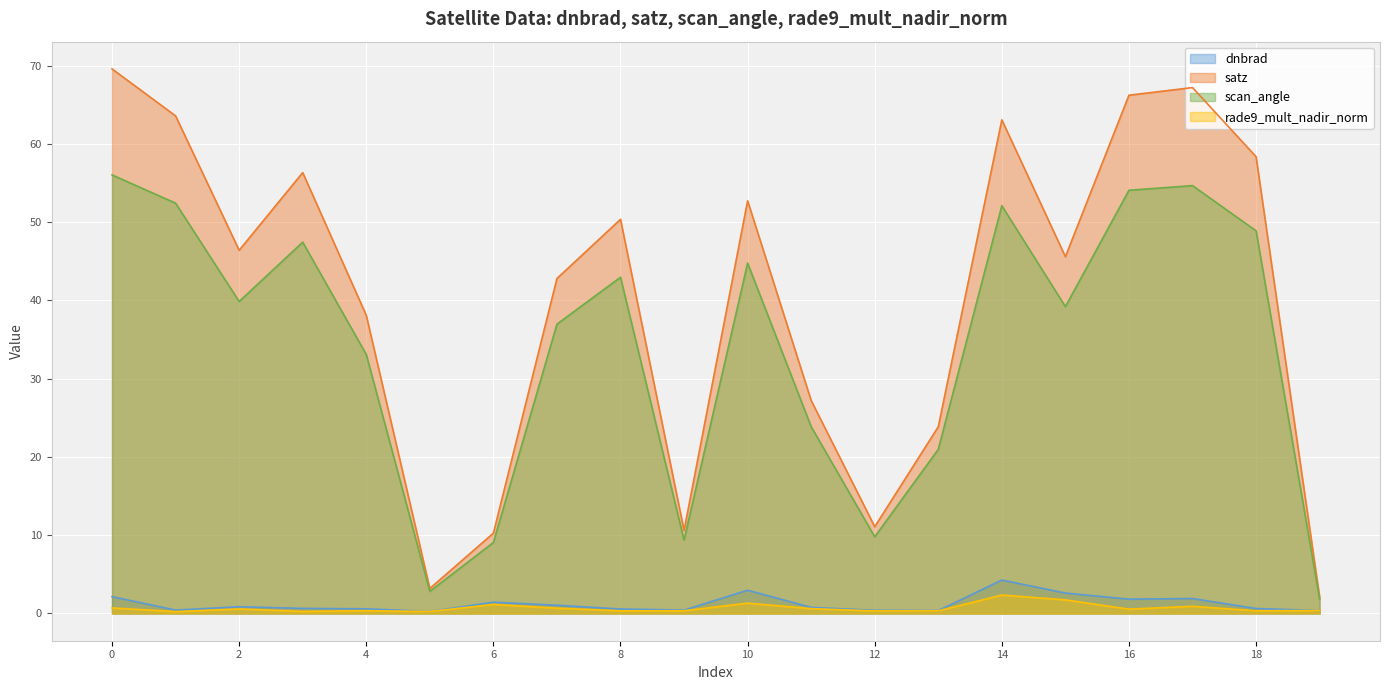

How many distinct data groups are displayed?

4